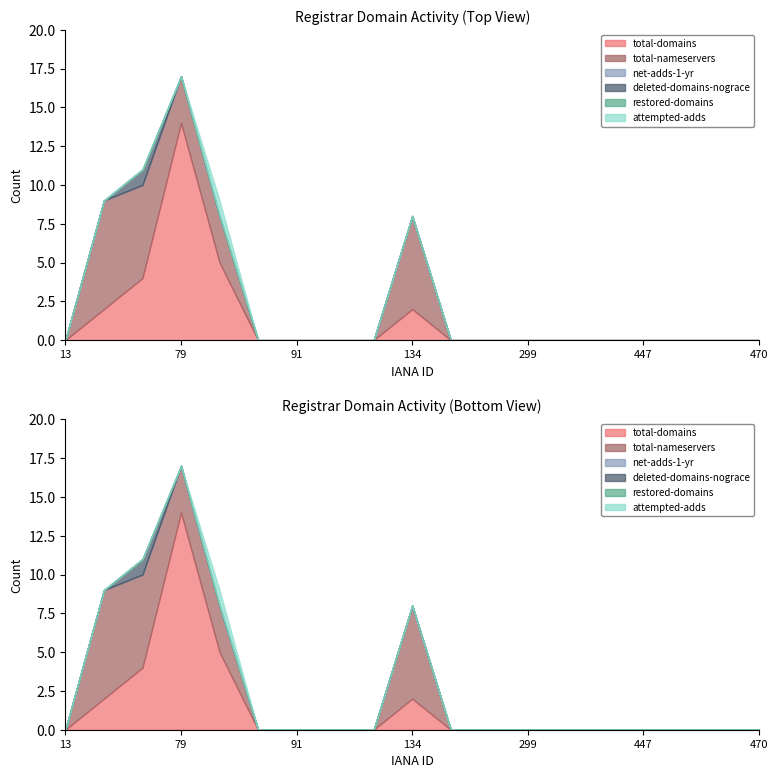

Between 13 and 447, which is larger?

13